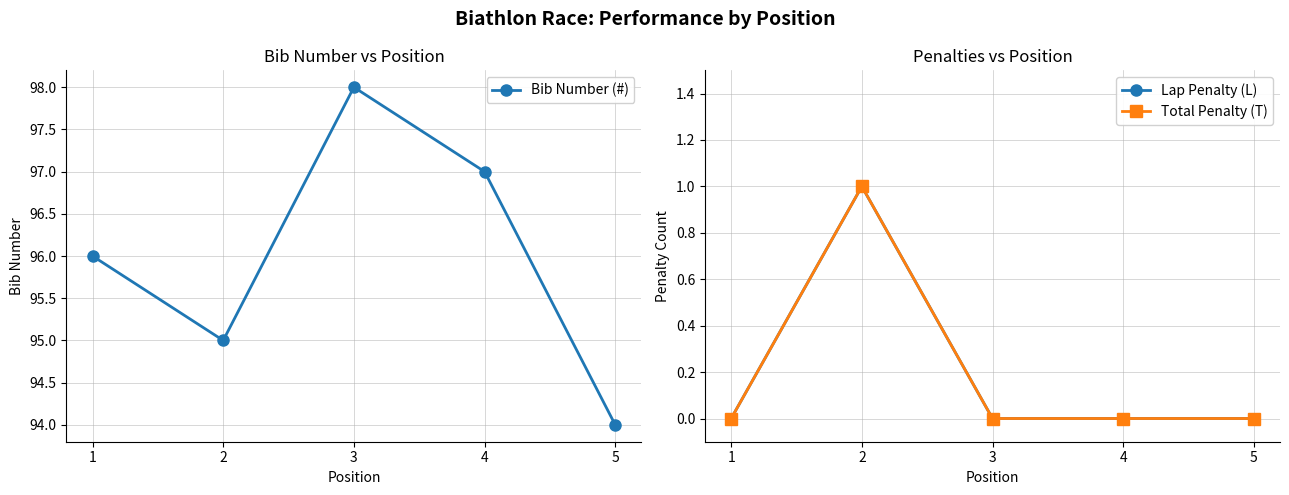

Reading right to left, transcribe all the data shown in this chart.

Bib Number (#): 5=94	4=97	3=98	2=95	1=96
Lap Penalty (L): 5=0	4=0	3=0	2=1	1=0
Total Penalty (T): 5=0	4=0	3=0	2=1	1=0